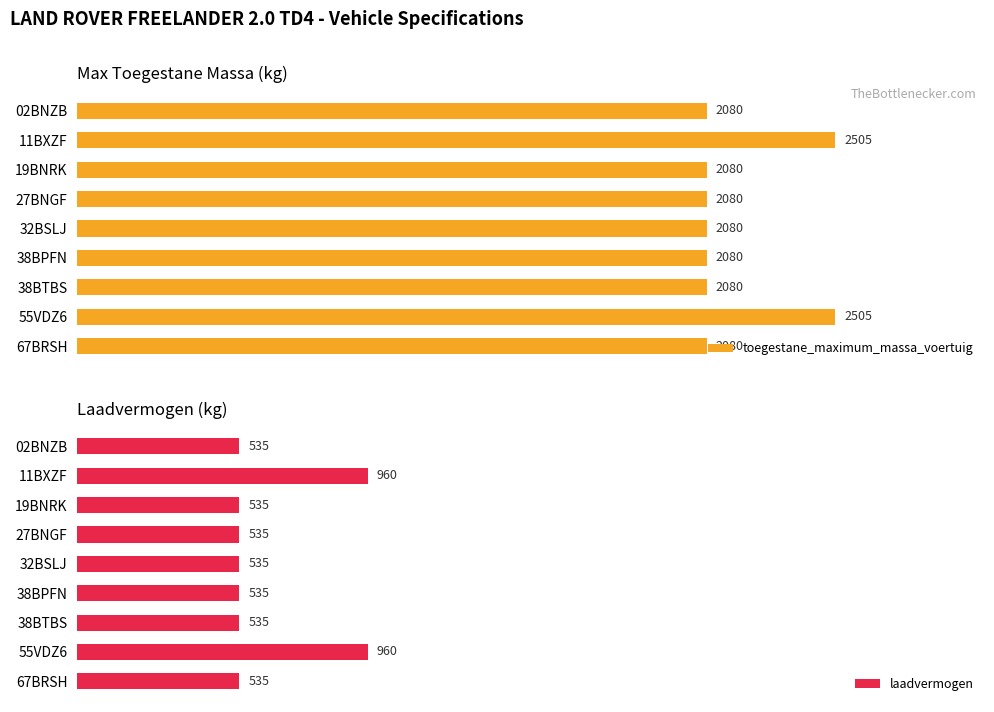

True or false: laadvermogen has a value of 324 at 02BNZB.

False